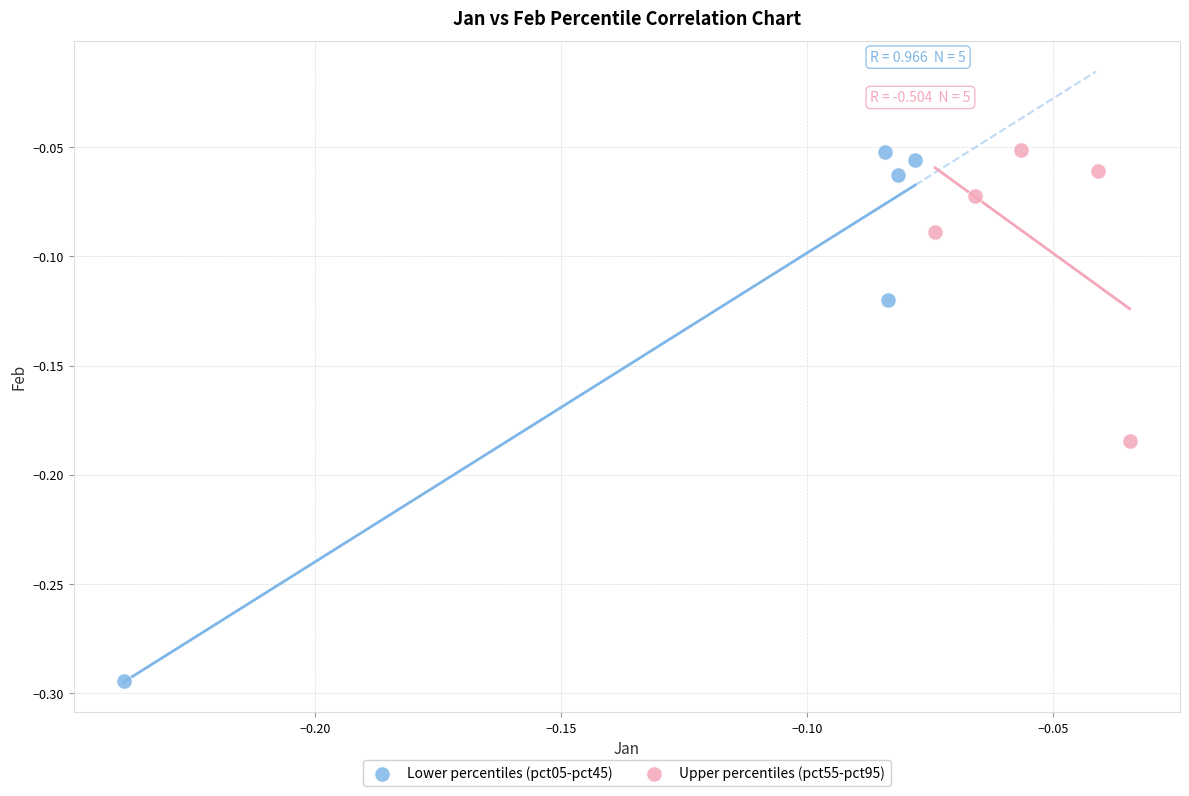

Which series contains the lowest Y value?

Lower percentiles (pct05-pct45)